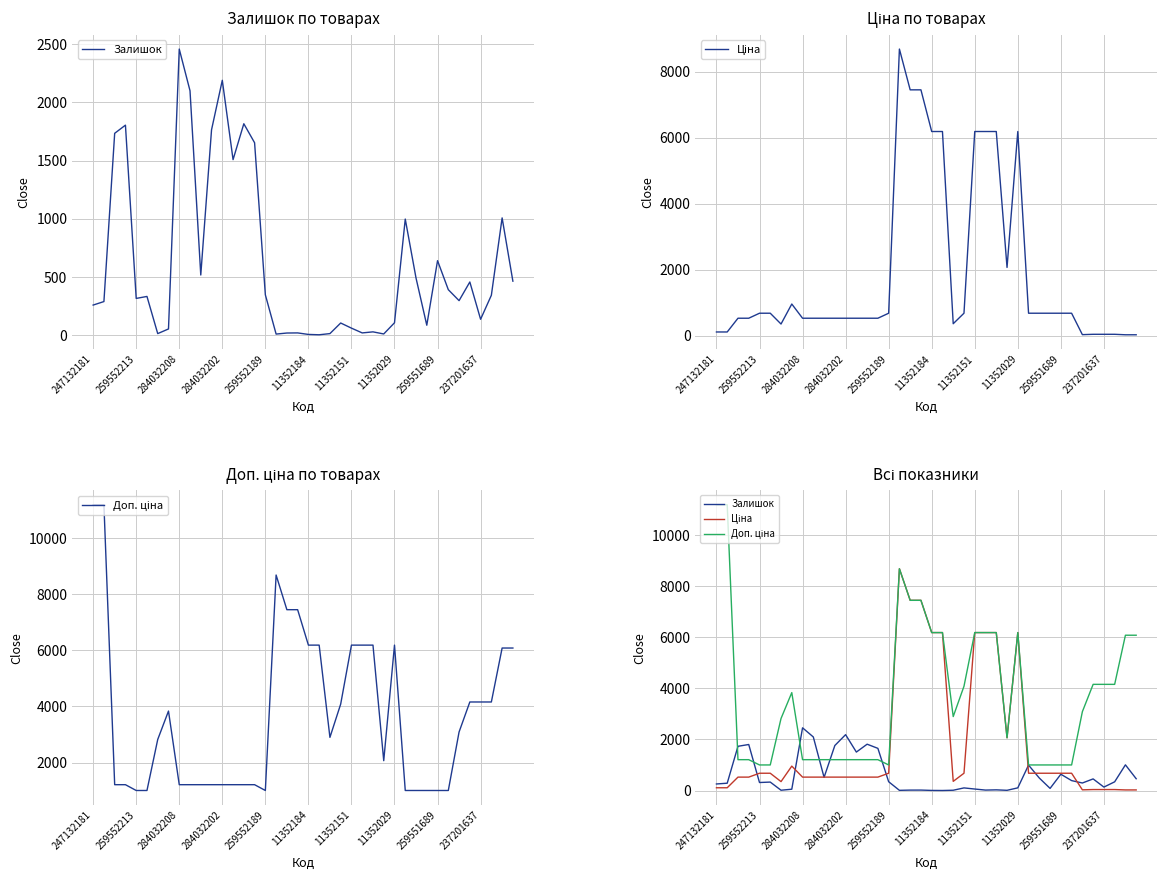

After their last crossing, which series has the higher values: Залишок or Доп. ціна?

Доп. ціна